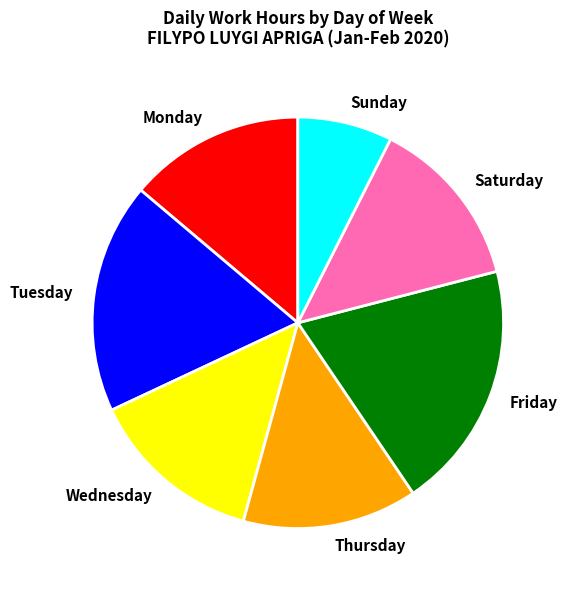

Which category has the biggest portion of the pie?

Friday